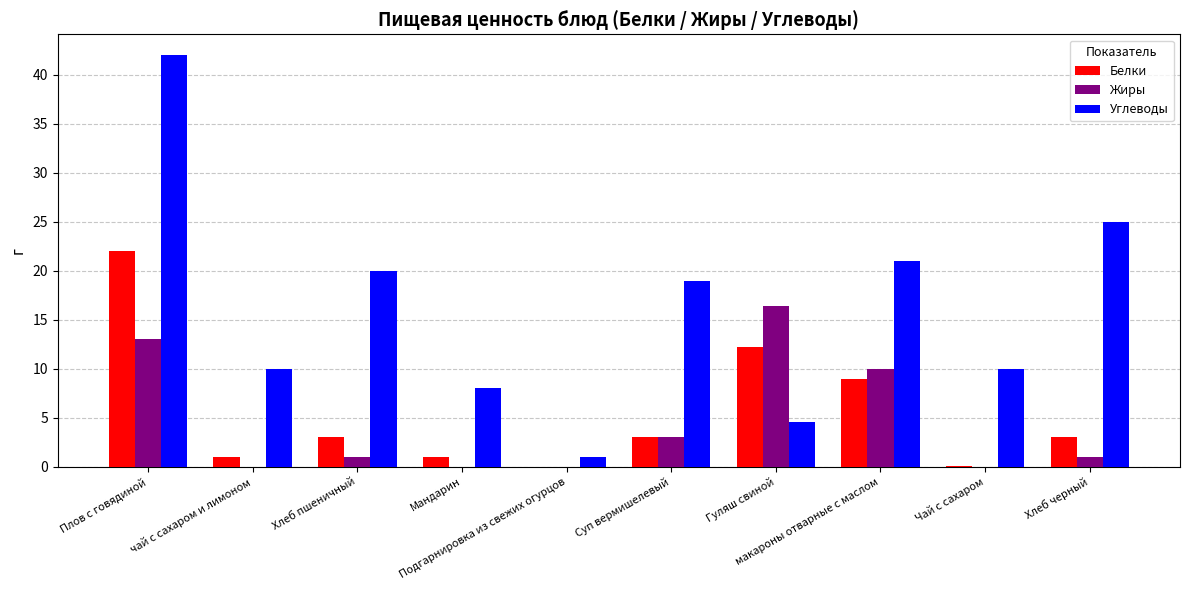

Which series has the widest spread of values?

Углеводы